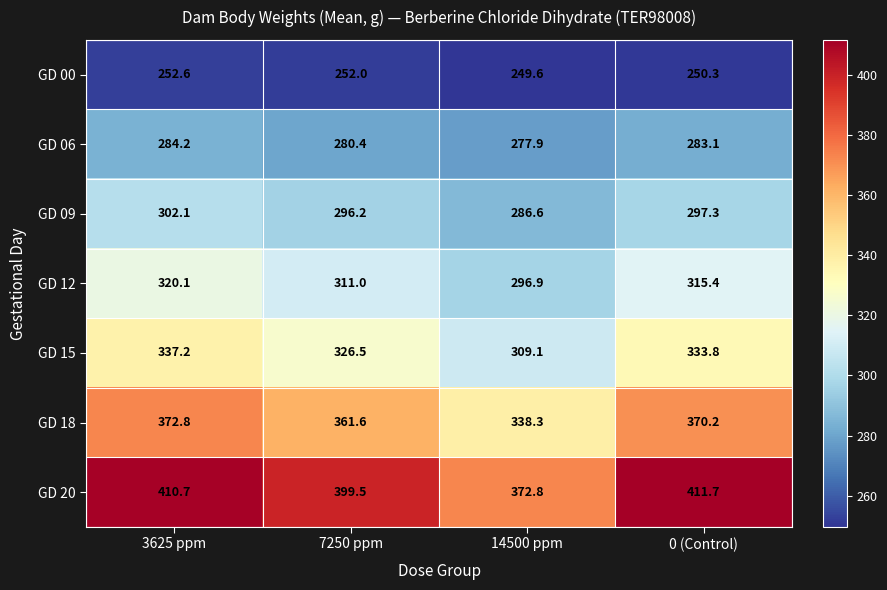

Reading right to left, list all the values displayed in this chart.

GD 00: 0 (Control)=250.3	14500 ppm=249.6	7250 ppm=252.0	3625 ppm=252.6
GD 06: 0 (Control)=283.1	14500 ppm=277.9	7250 ppm=280.4	3625 ppm=284.2
GD 09: 0 (Control)=297.3	14500 ppm=286.6	7250 ppm=296.2	3625 ppm=302.1
GD 12: 0 (Control)=315.4	14500 ppm=296.9	7250 ppm=311.0	3625 ppm=320.1
GD 15: 0 (Control)=333.8	14500 ppm=309.1	7250 ppm=326.5	3625 ppm=337.2
GD 18: 0 (Control)=370.2	14500 ppm=338.3	7250 ppm=361.6	3625 ppm=372.8
GD 20: 0 (Control)=411.7	14500 ppm=372.8	7250 ppm=399.5	3625 ppm=410.7